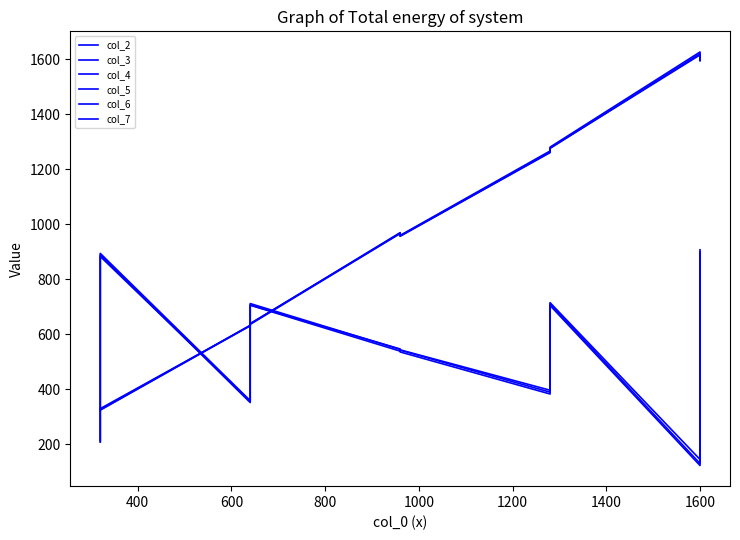

What are all the series names shown in the legend?

col_2, col_3, col_4, col_5, col_6, col_7